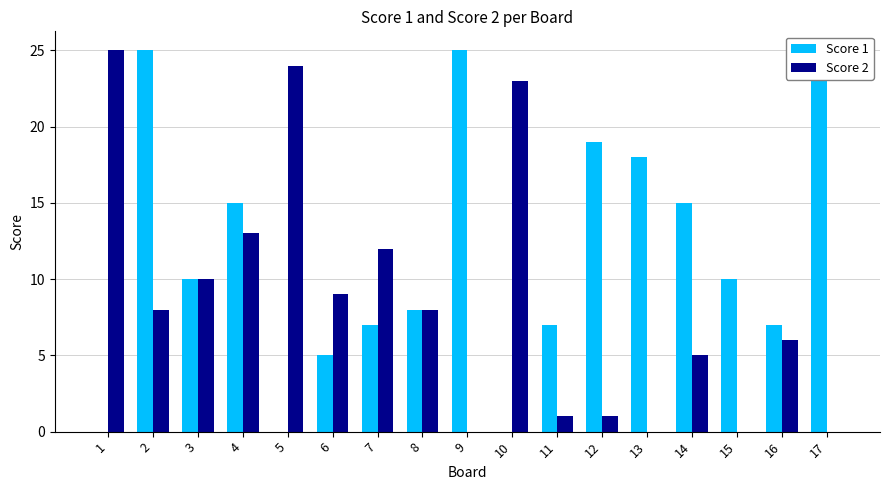

What is the average value of the Score 1 series?

12